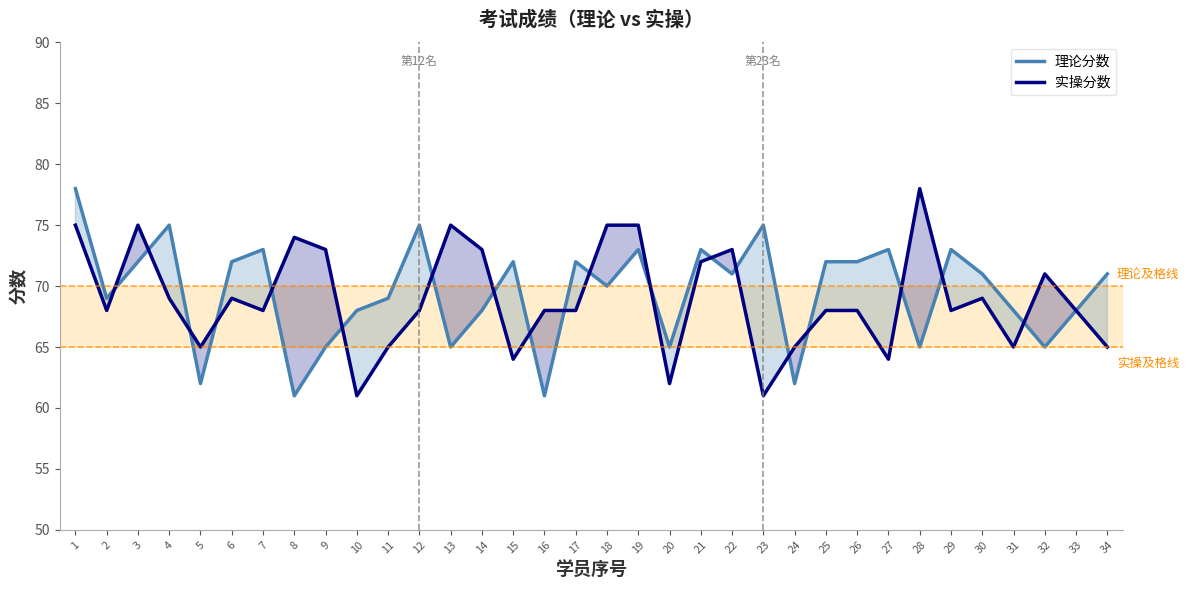

At 5, list the series in order from largest to smallest.

实操分数, 理论分数